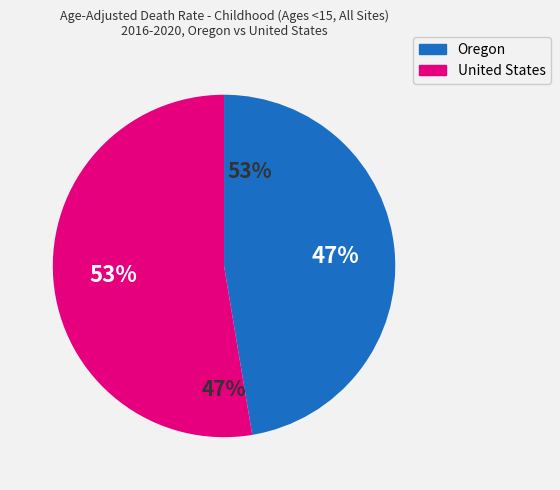

Combined, do Oregon and United States account for over 50%?

Yes